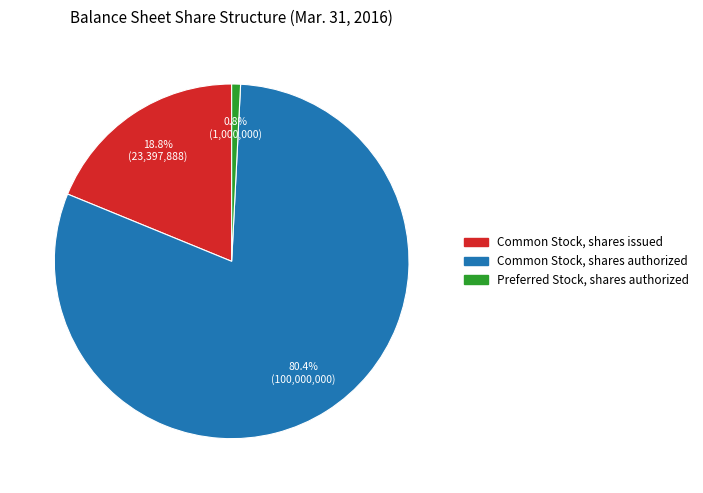

Which category has the smallest portion of the pie?

Preferred Stock, shares authorized